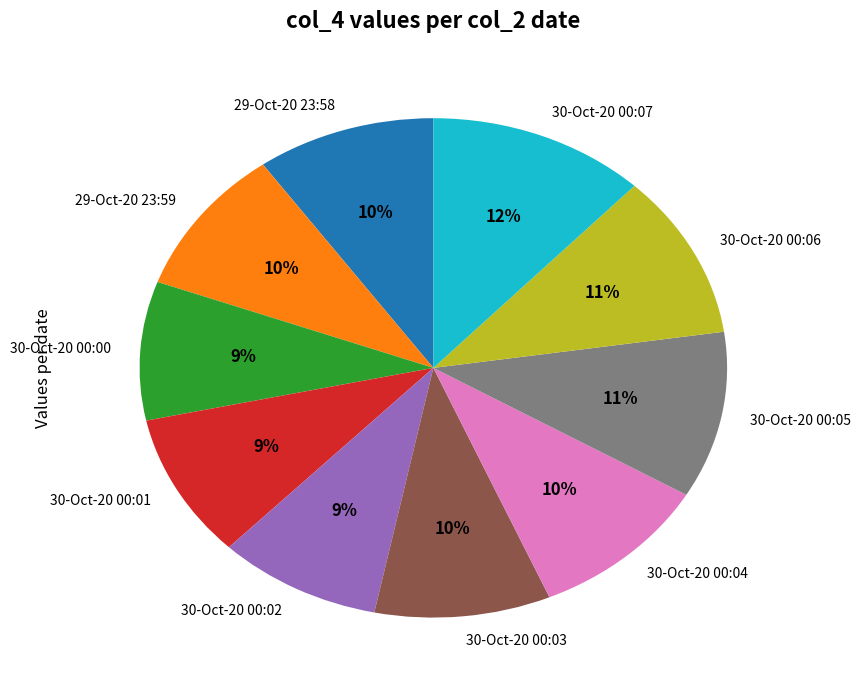

What percentage is the 30-Oct-20 00:03 slice, to the nearest percent?

10%